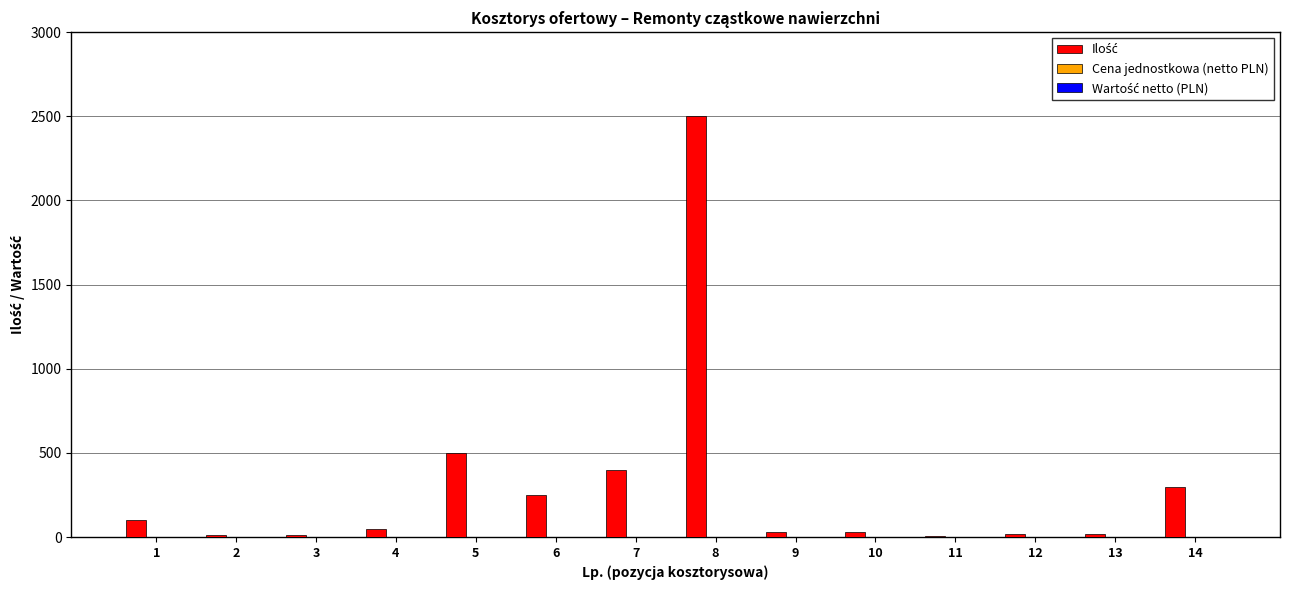

What is the greatest value displayed?

2500